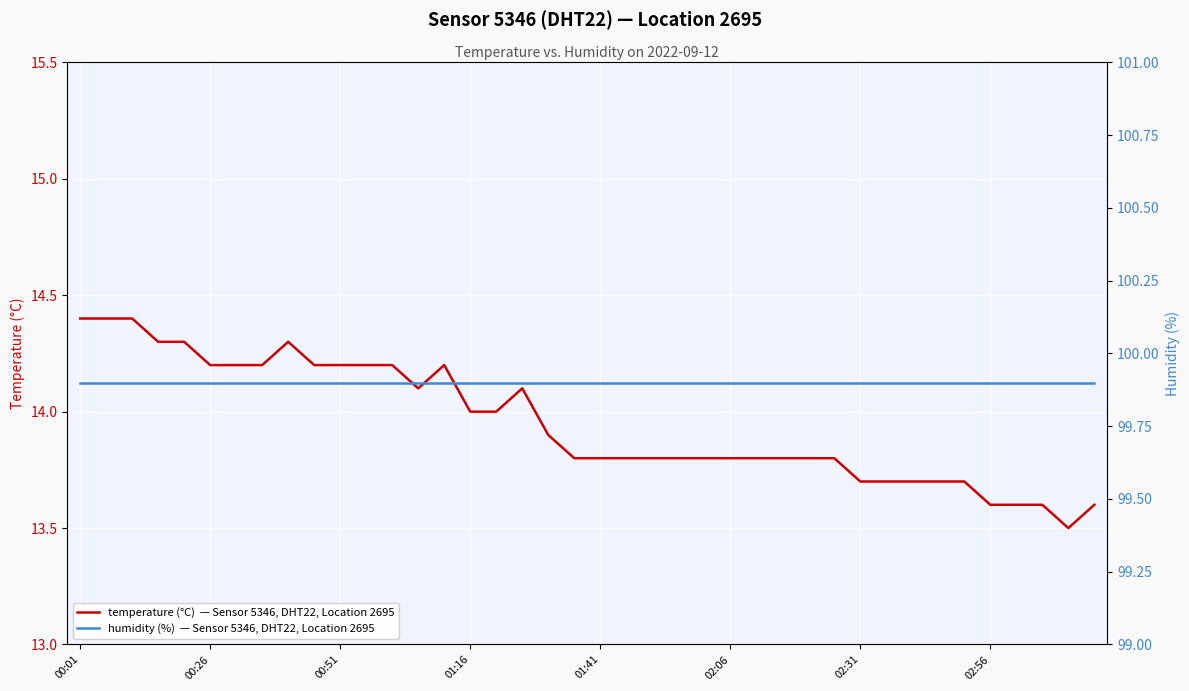

What is the spread (max minus min) of values at 02:31?

86.2